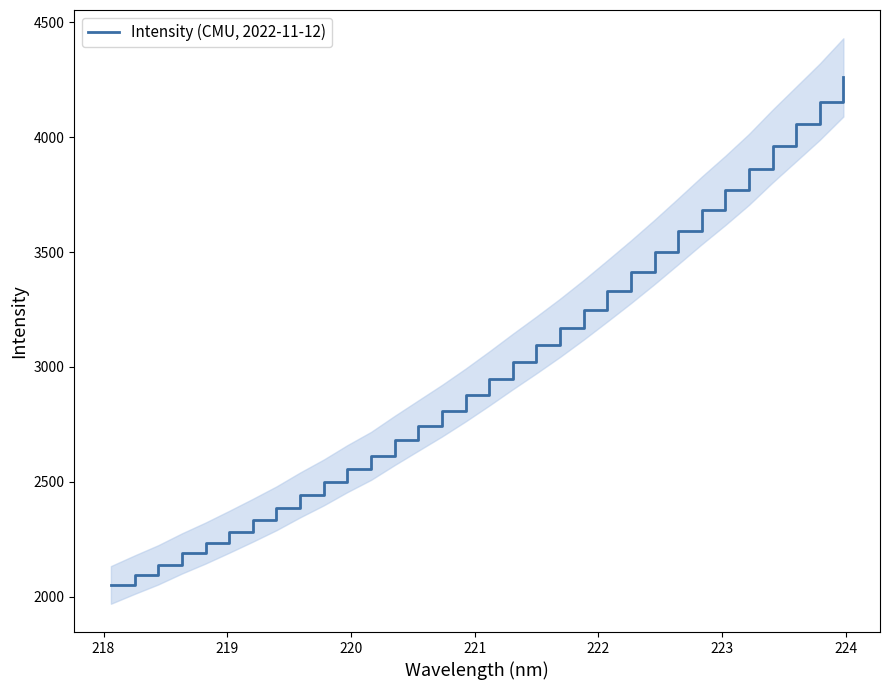

True or false: the data has more than 2 interior local peaks.

False